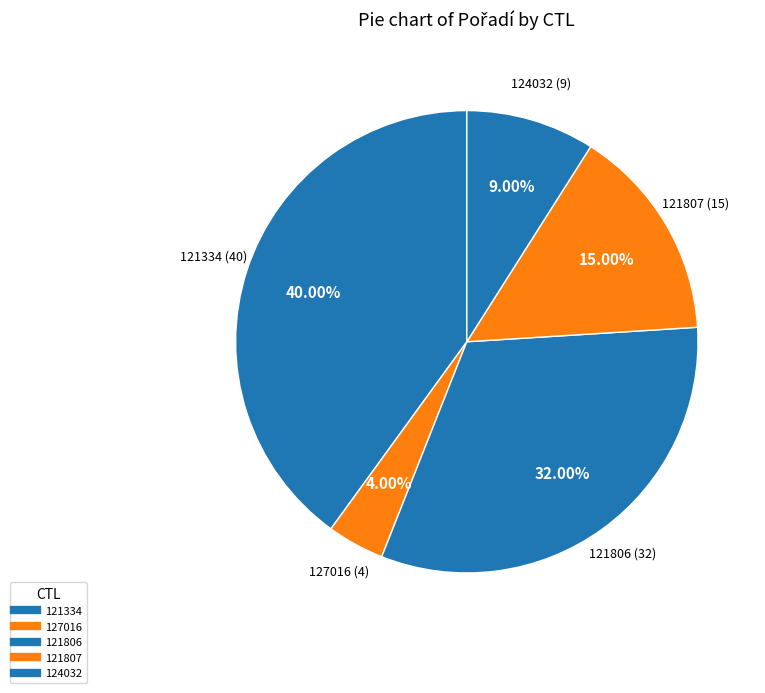

How many segments does this pie chart have?

5